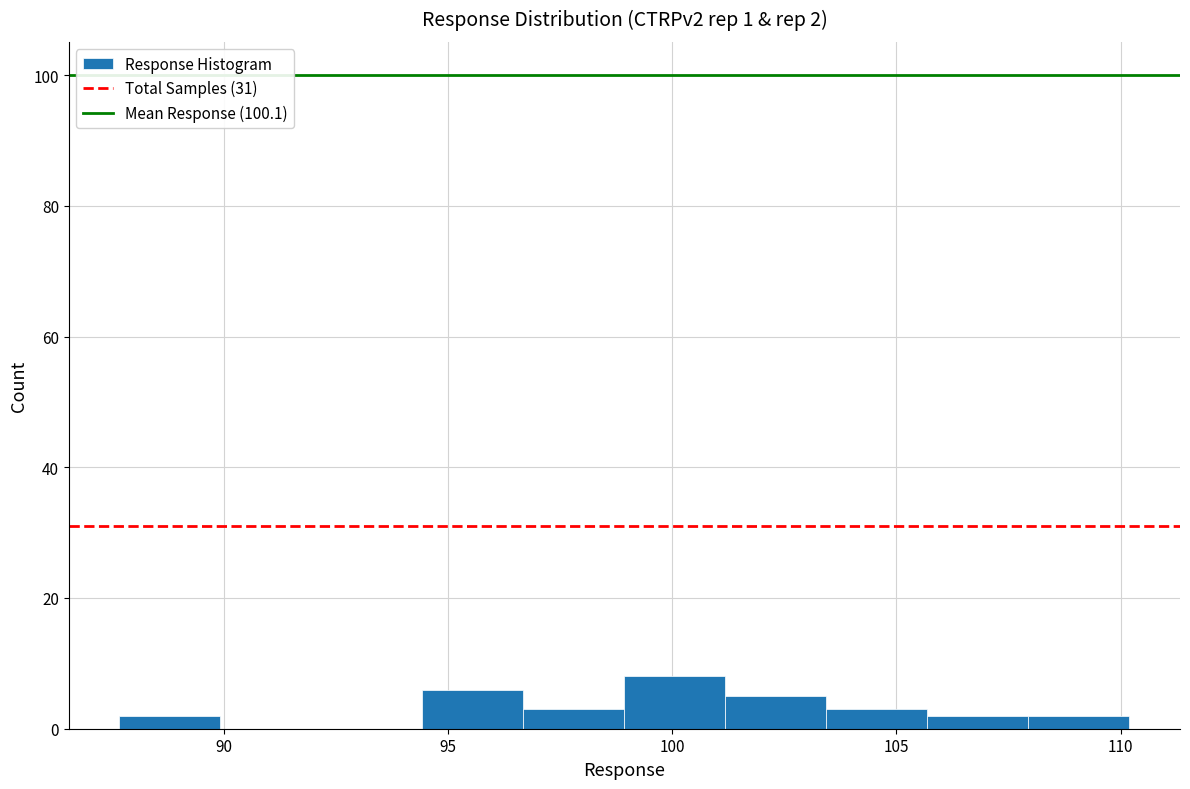

Over which range of the x-axis is the bar tallest?

99.0 to 101.0